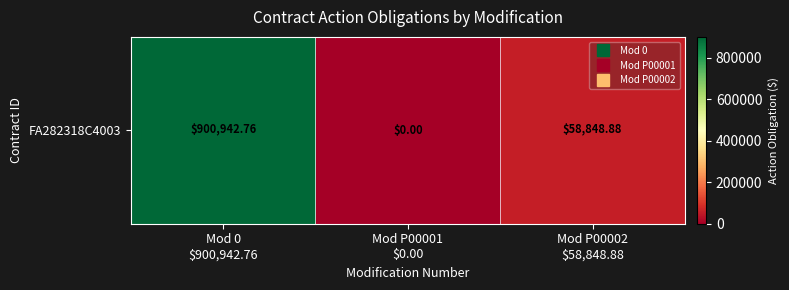

At which label is the value closest to 450471?

Mod P00002
$58,848.88